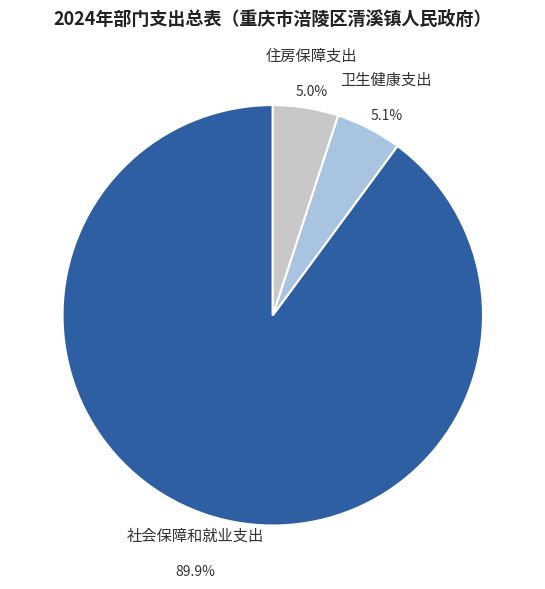

Count the number of slices in the pie.

3